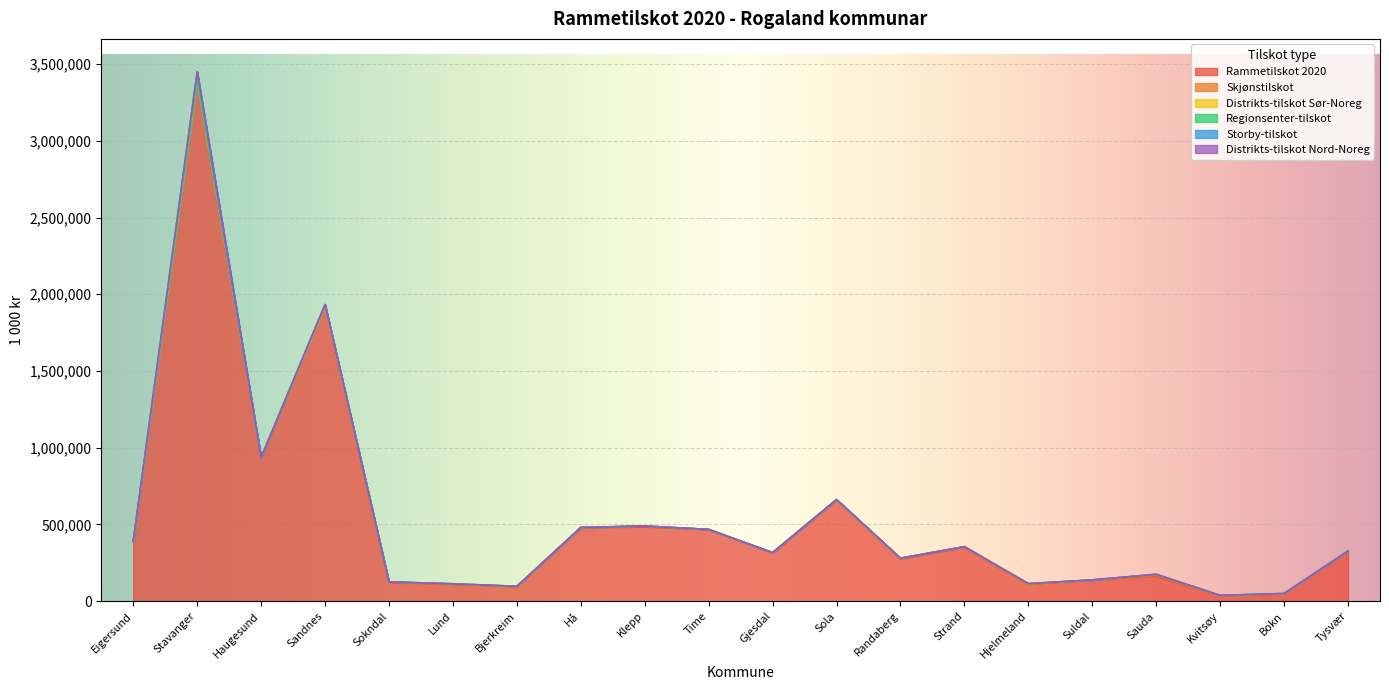

What are all the series names shown in the legend?

Rammetilskot 2020, Skjønstilskot, Distrikts-tilskot Sør-Noreg, Regionsenter-tilskot, Storby-tilskot, Distrikts-tilskot Nord-Noreg